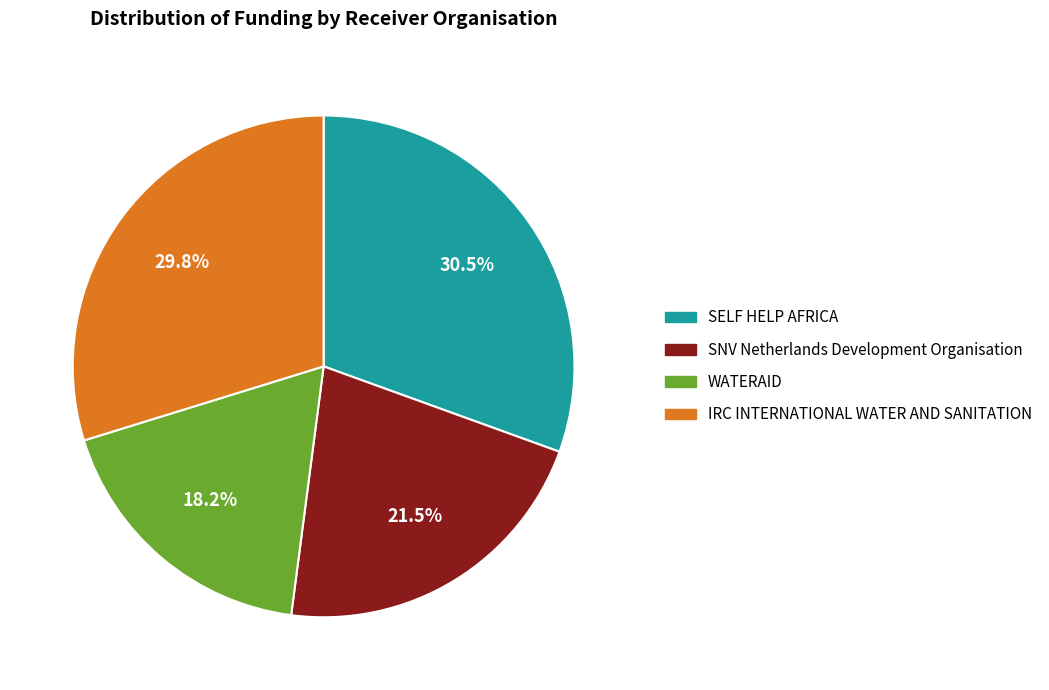

Do SELF HELP AFRICA and SNV Netherlands Development Organisation together represent more than half of the pie?

Yes